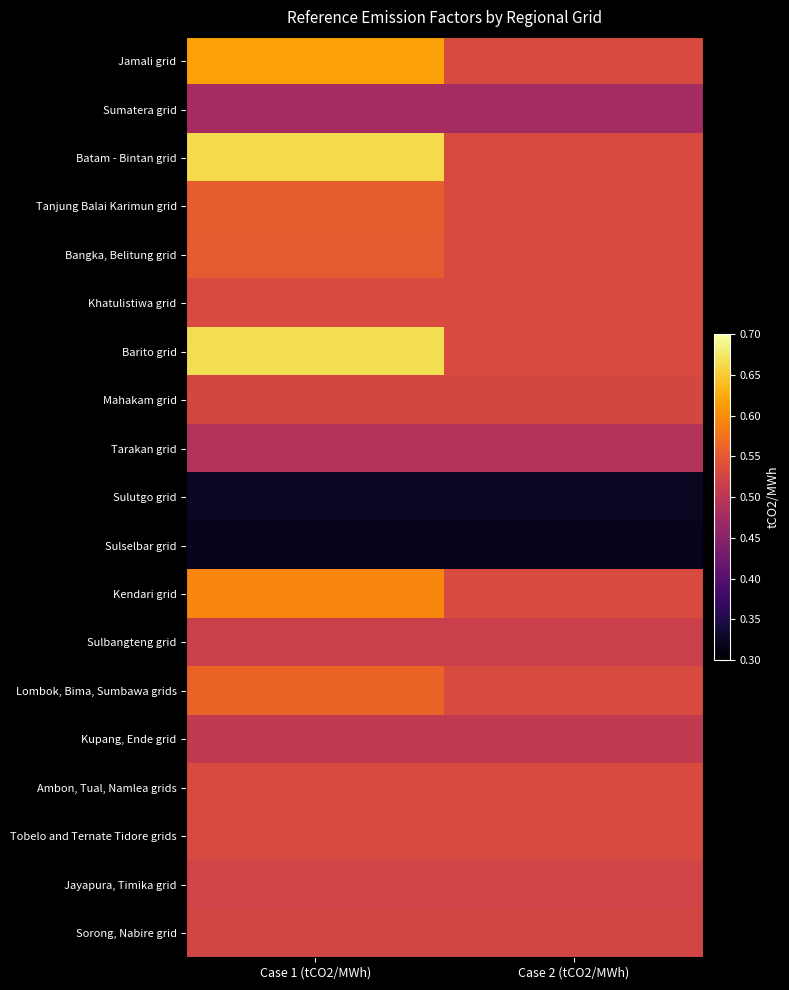

At which category is the sum across all series the highest?

Case 1 (tCO2/MWh)